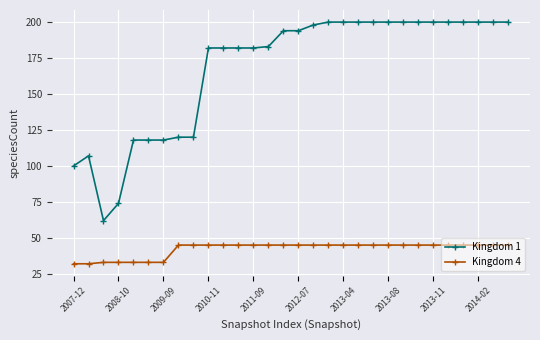

Which series has the largest range (max minus min)?

Kingdom 1